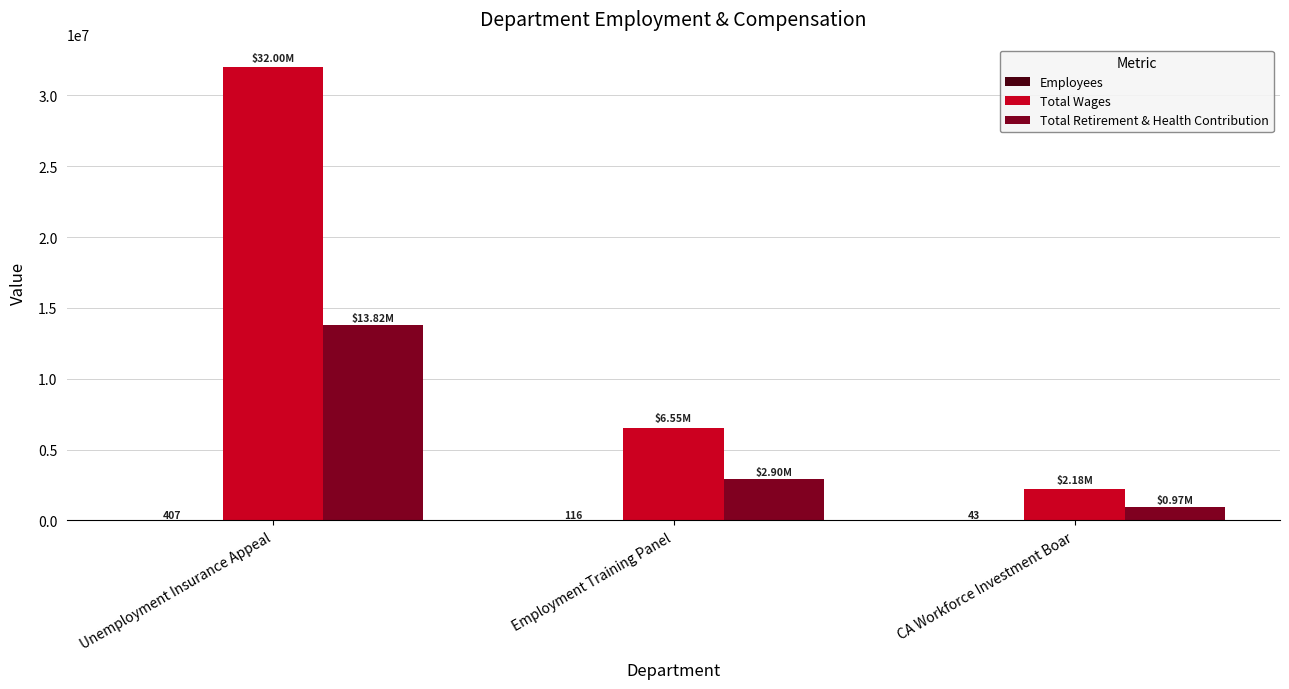

Which label corresponds to the largest value in the chart?

Unemployment Insurance Appeal